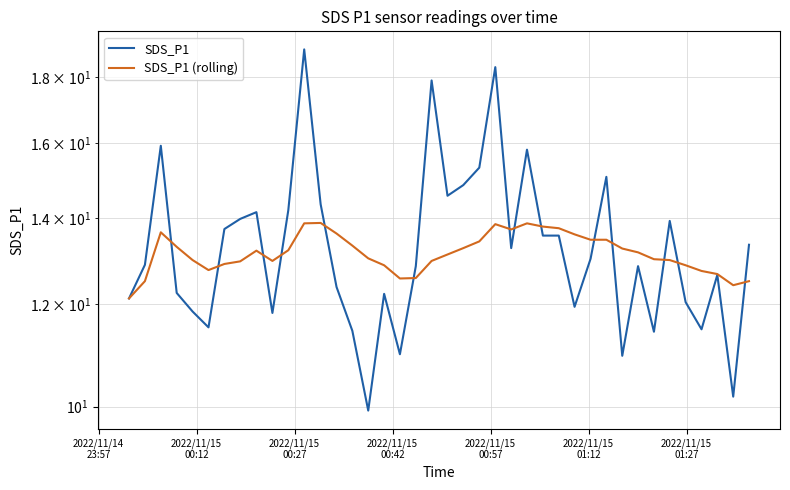

In SDS_P1 (rolling), how many points are higher than both neighbors (excluding endpoints)?

5